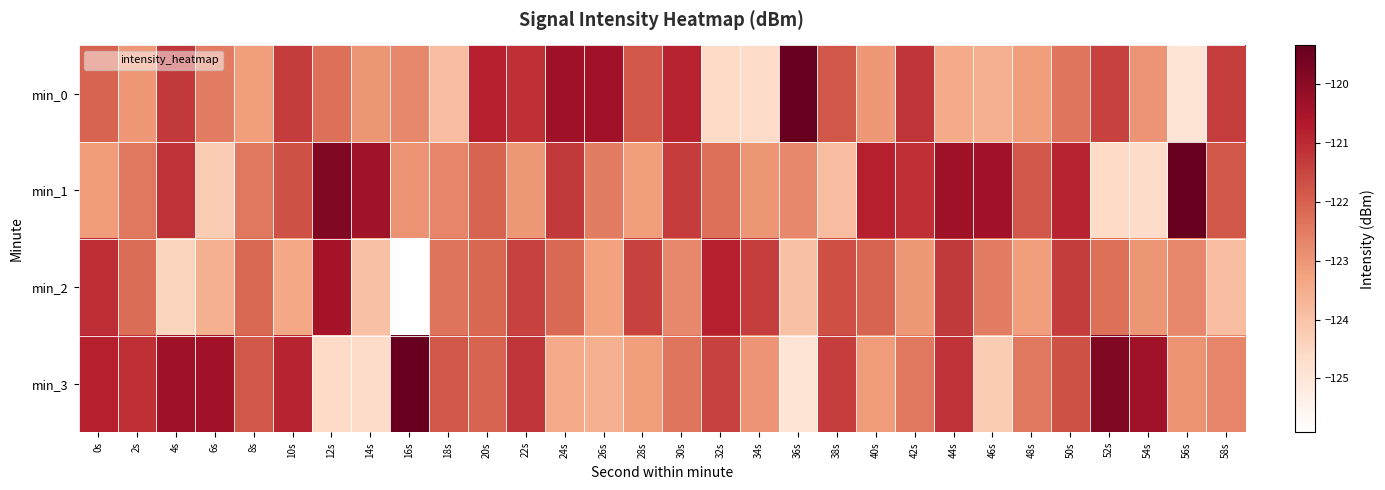

At which category is the sum across all series the highest?

44s